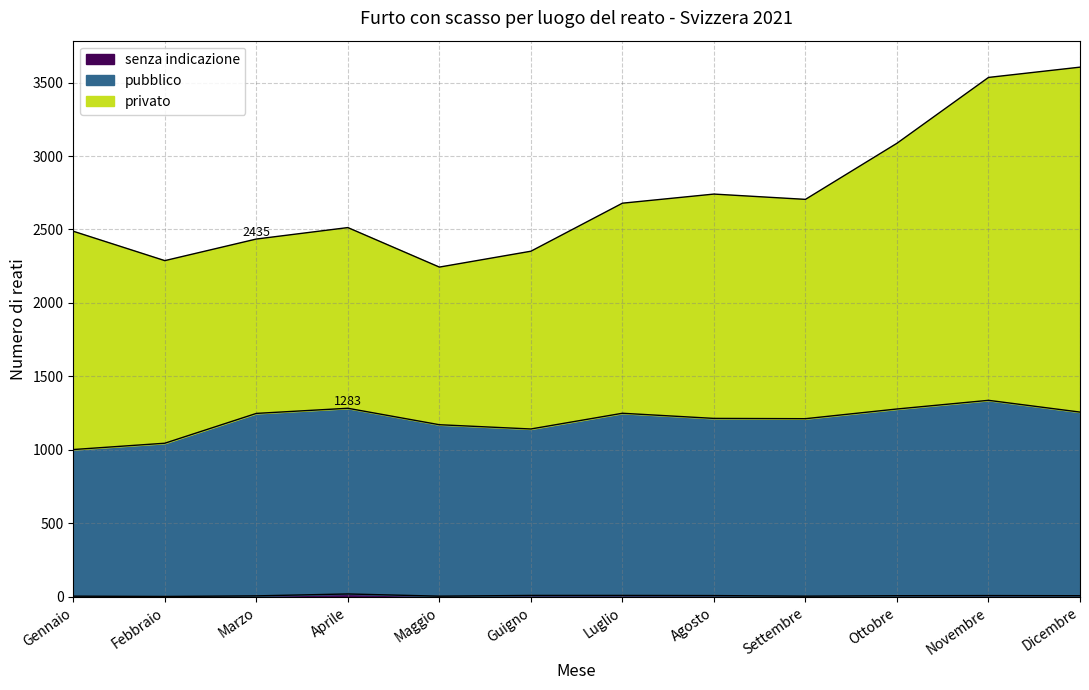

Which series has the widest spread of values?

privato